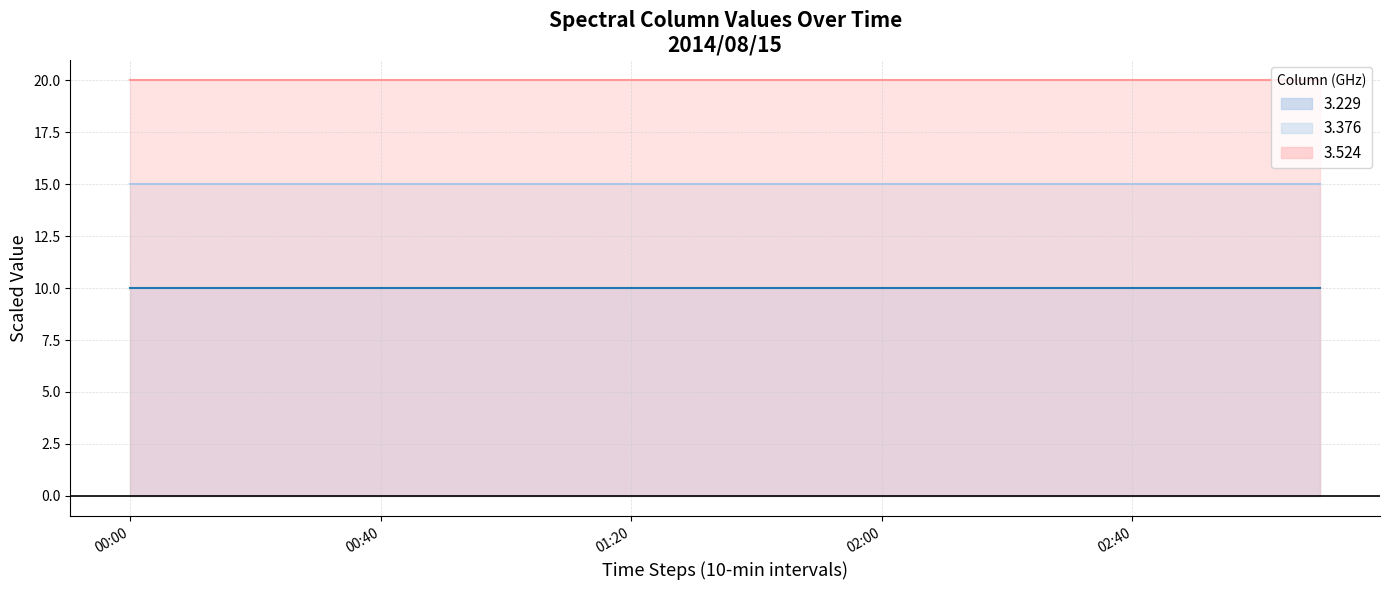

Rank the series by their average value, from lowest to highest.

3.229 line, 3.376 line, 3.524 line